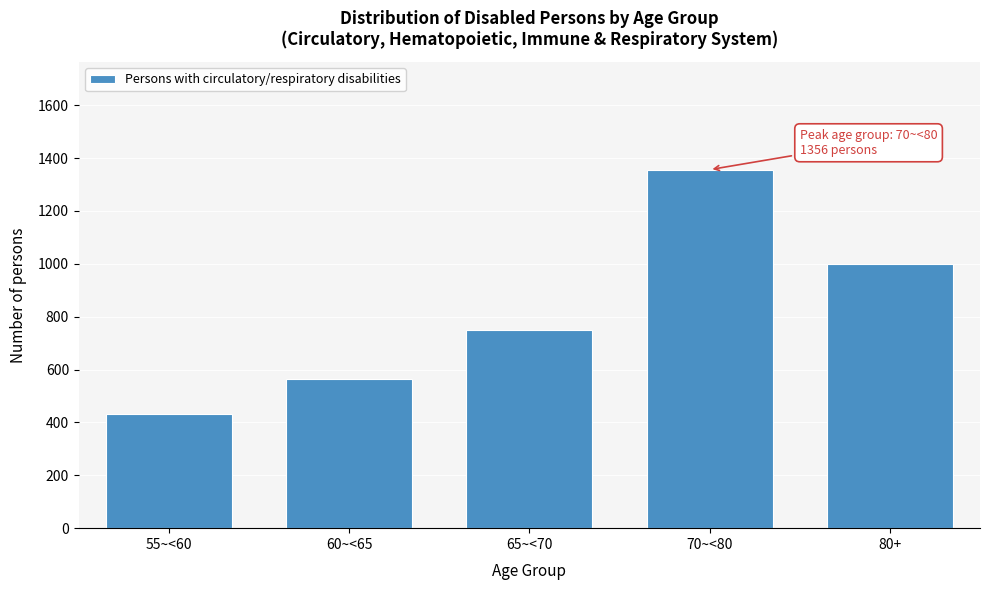

Reading right to left, transcribe all the data shown in this chart.

1001	1356	749	563	431